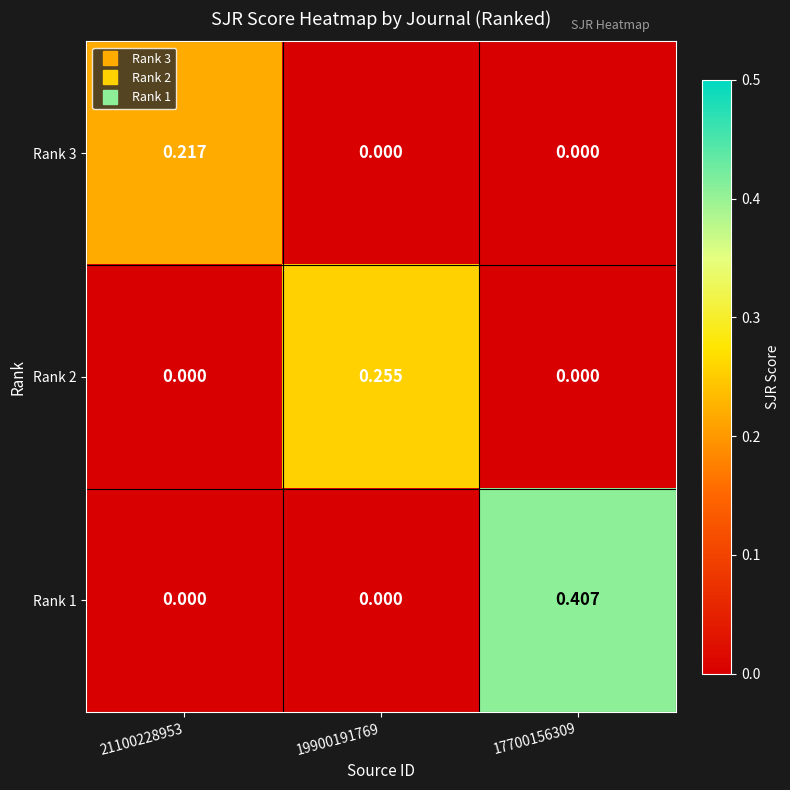

Reading right to left, what are all the values shown in this chart?

Rank 3: 17700156309=0.0	19900191769=0.0	21100228953=0.2
Rank 2: 17700156309=0.0	19900191769=0.3	21100228953=0.0
Rank 1: 17700156309=0.4	19900191769=0.0	21100228953=0.0